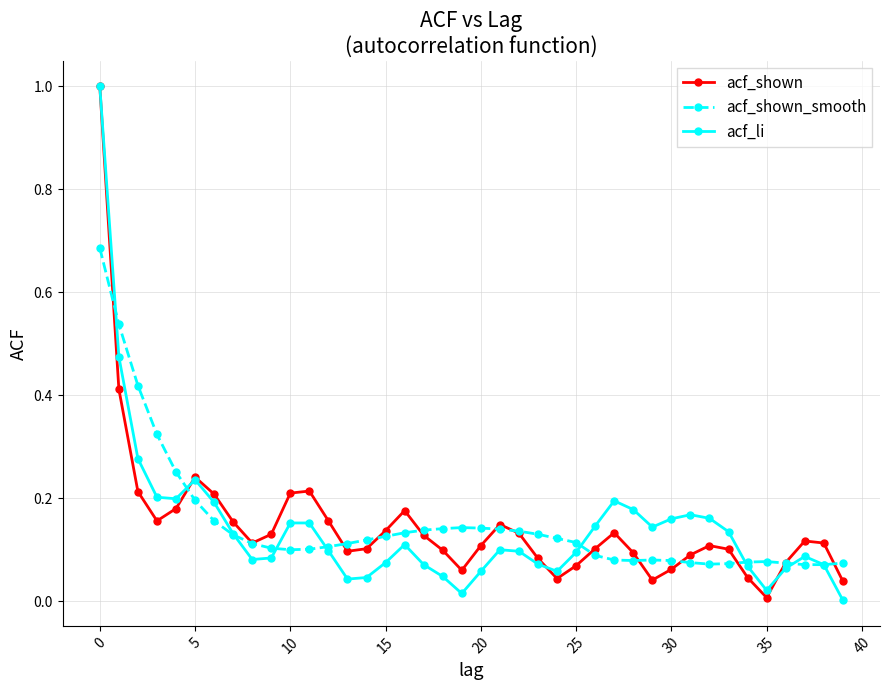

True or false: acf_li has more than 1 points higher than both neighbors.

True